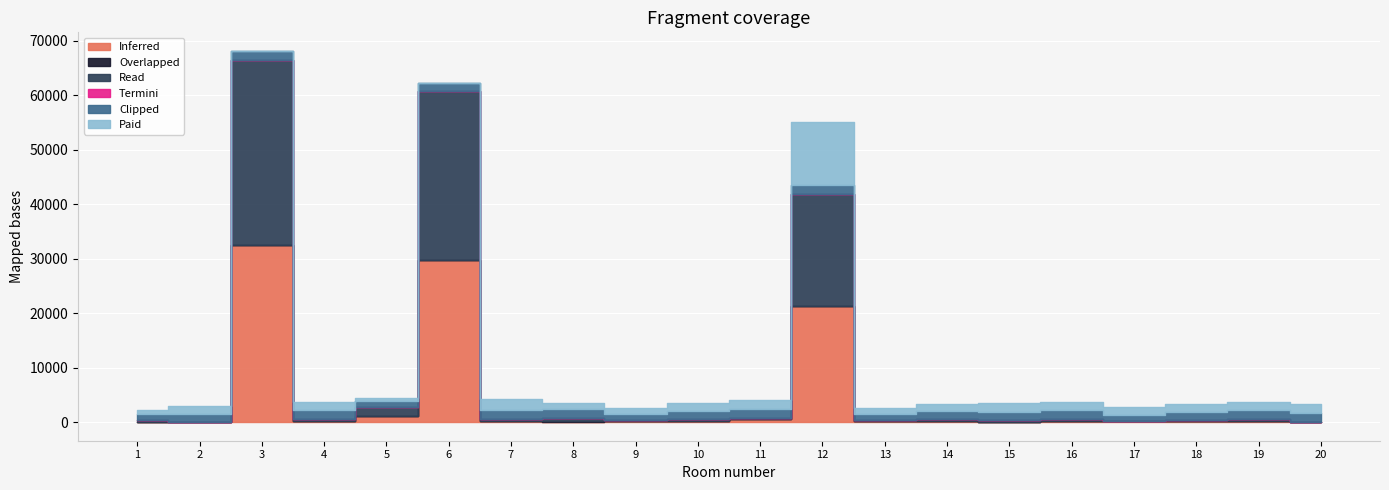

What is the spread (max minus min) of values at 17?

1452.6